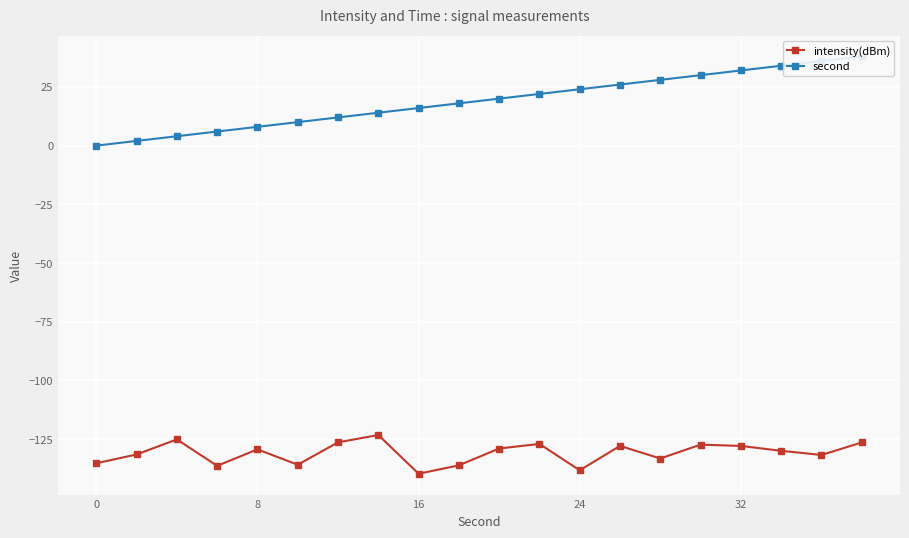

The value of intensity(dBm) at 16 is -216.9. True or false?

False